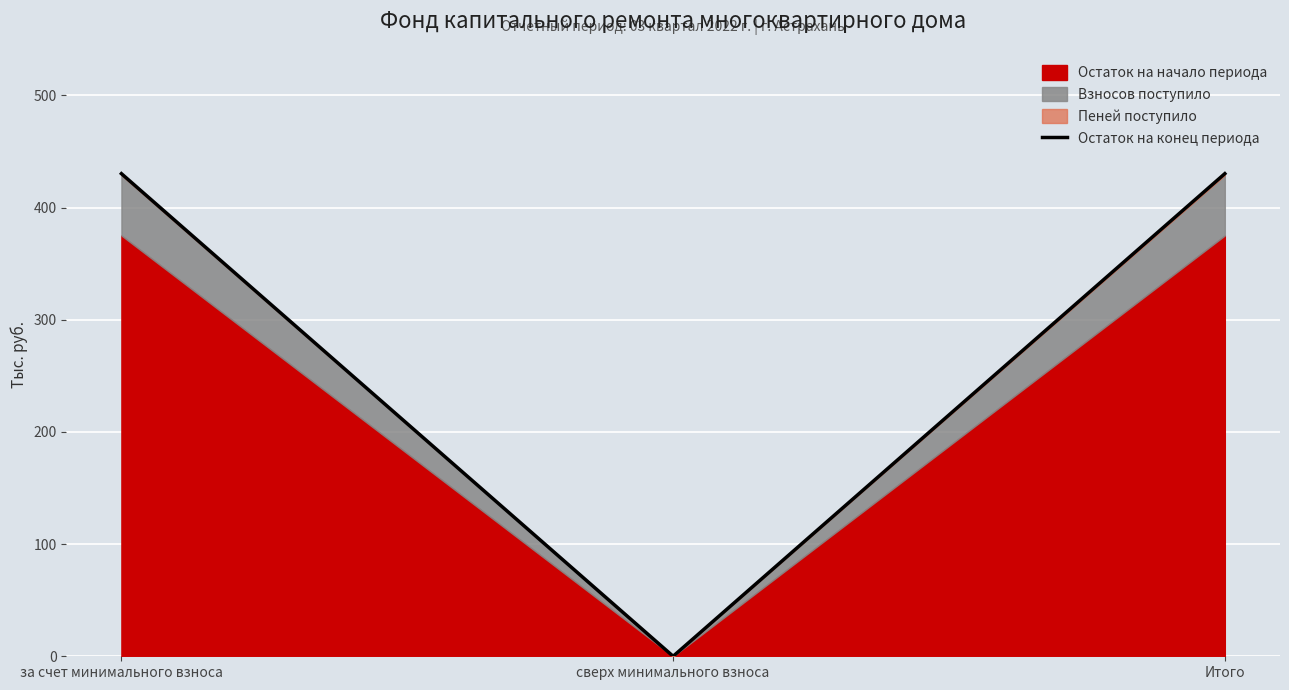

Is it true that the value at сверх минимального взноса is 0.0?

True